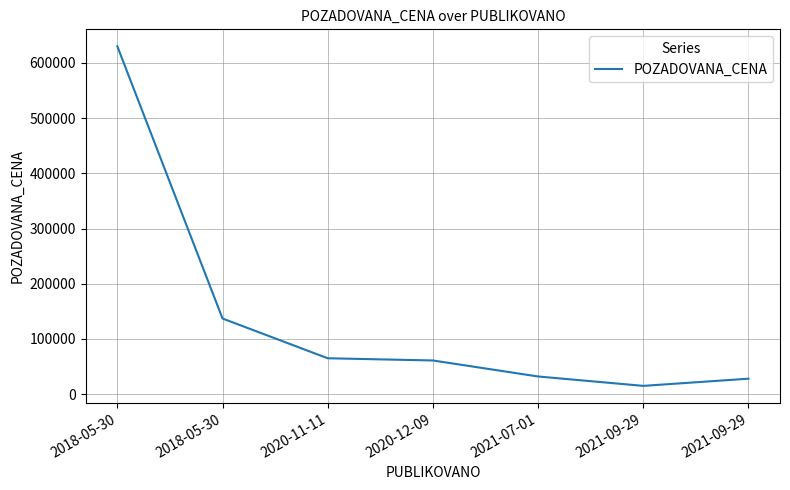

What is the ratio of the value at 2020-11-11 to the value at 2021-09-29?

2.3